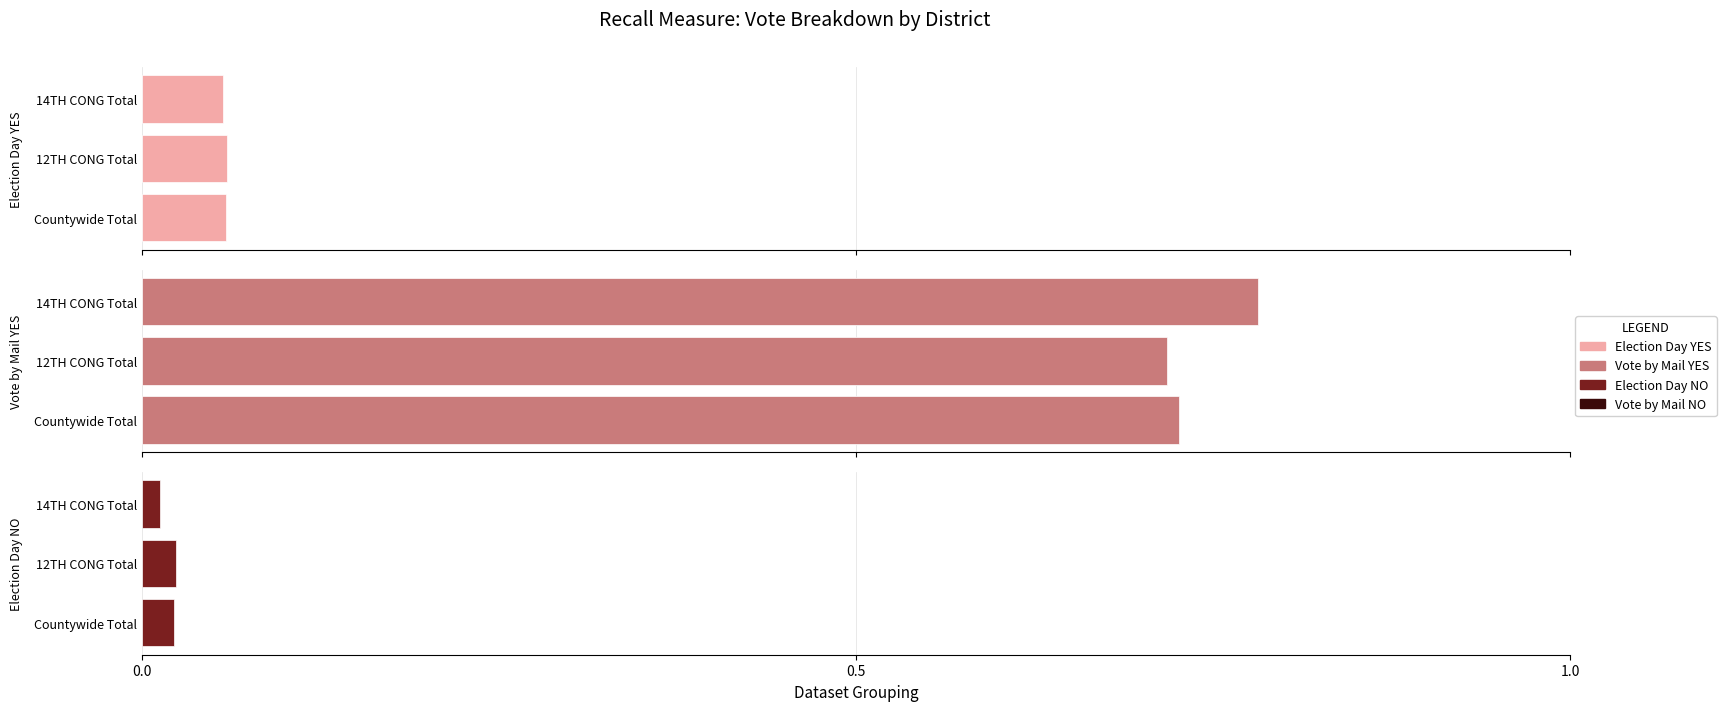

Does the chart contain any negative values?

No